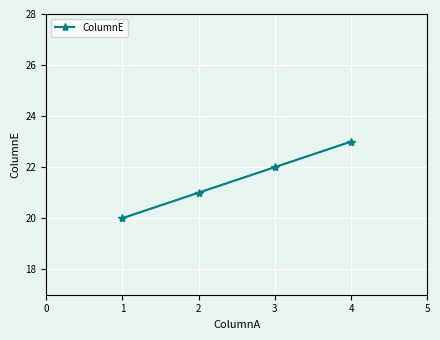

Rank the categories by value from highest to lowest.

4, 3, 2, 1